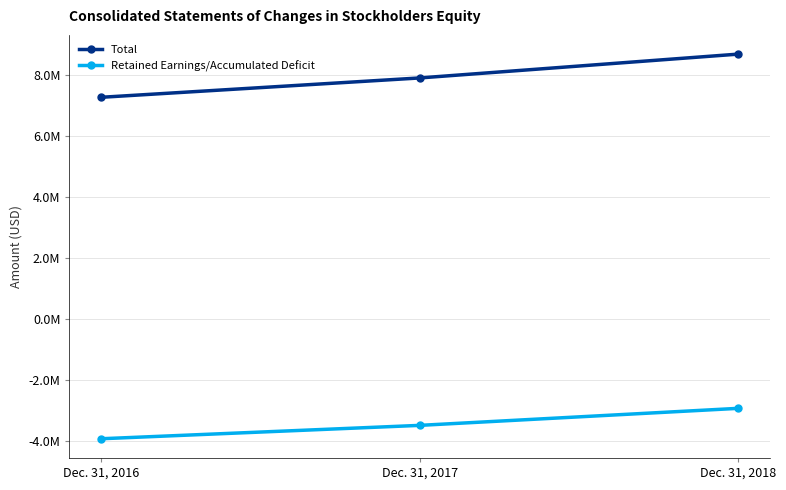

Which category has the lowest value across all series?

Dec. 31, 2016